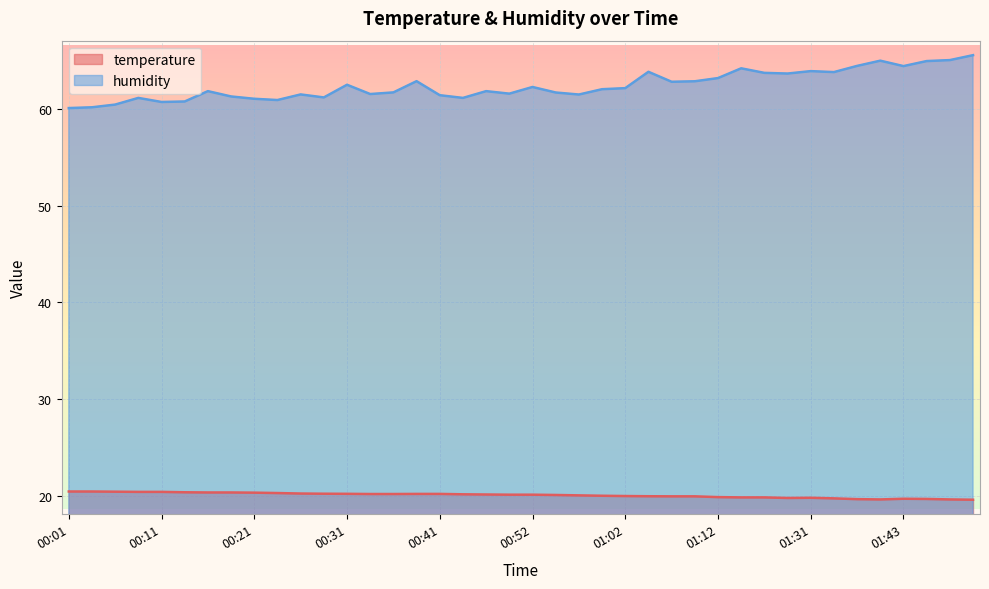

What is the difference between the maximum and minimum values in the humidity series?

5.5